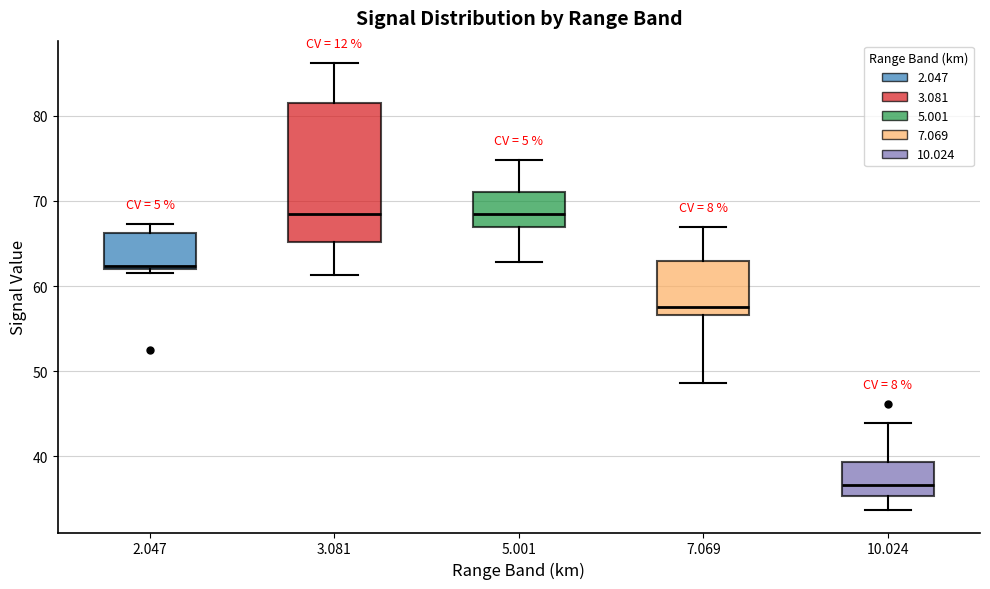

Reading left to right, transcribe this box plot: for each box, give where its median line is, the range the box spans, and where its two whiskers end, as read against the y-axis. The values are not printed on the chart, so give them approximately, as read against the axis.

2.047: median 62 (just above the box's lower edge), box 62 to 66, whiskers 62 (just below the box's lower edge) to 67
3.081: median 69, box 65 to 82, whiskers 61 to 86
5.001: median 69, box 67 to 71, whiskers 63 to 75
7.069: median 58, box 57 to 63, whiskers 49 to 67
10.024: median 37, box 35 to 39, whiskers 34 to 44